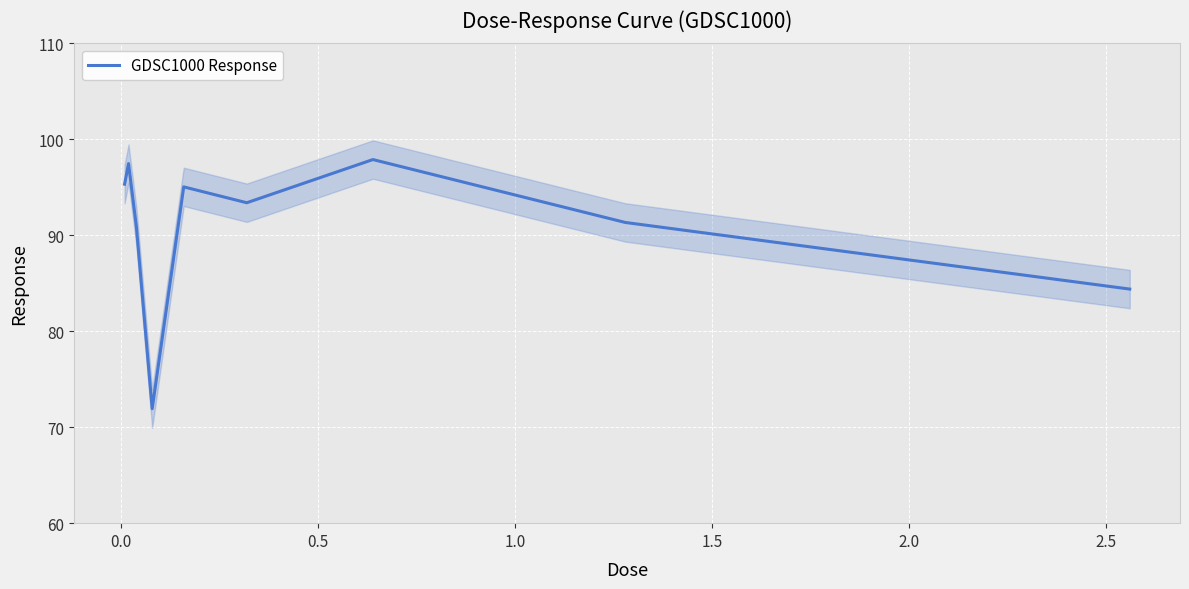

What is the minimum value for GDSC1000 Response?

71.9